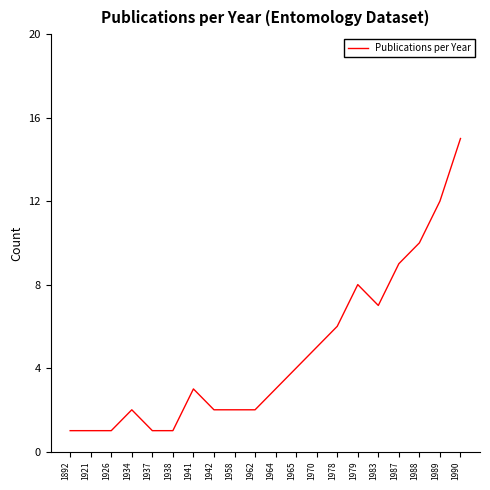

What is the greatest value displayed?

15